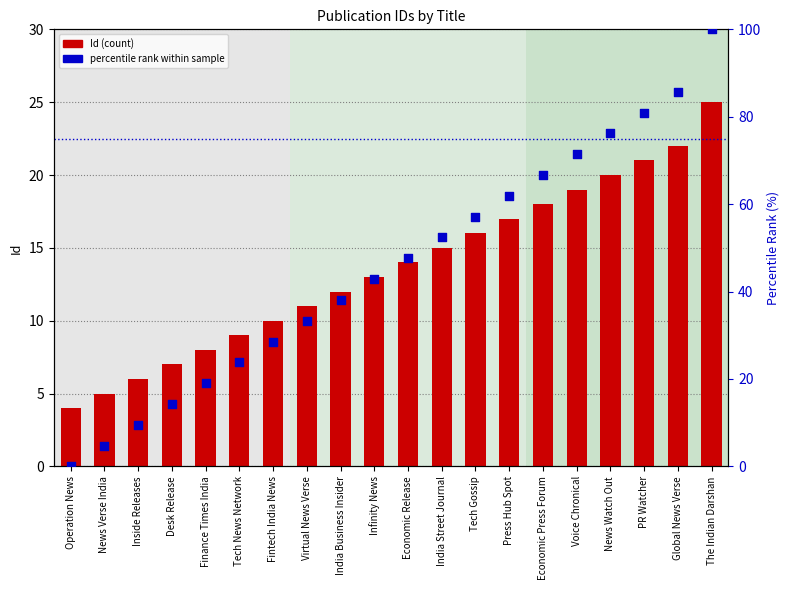

Is the value of Id (count) at Economic Release greater than the value of percentile rank within sample at Tech News Network?

No